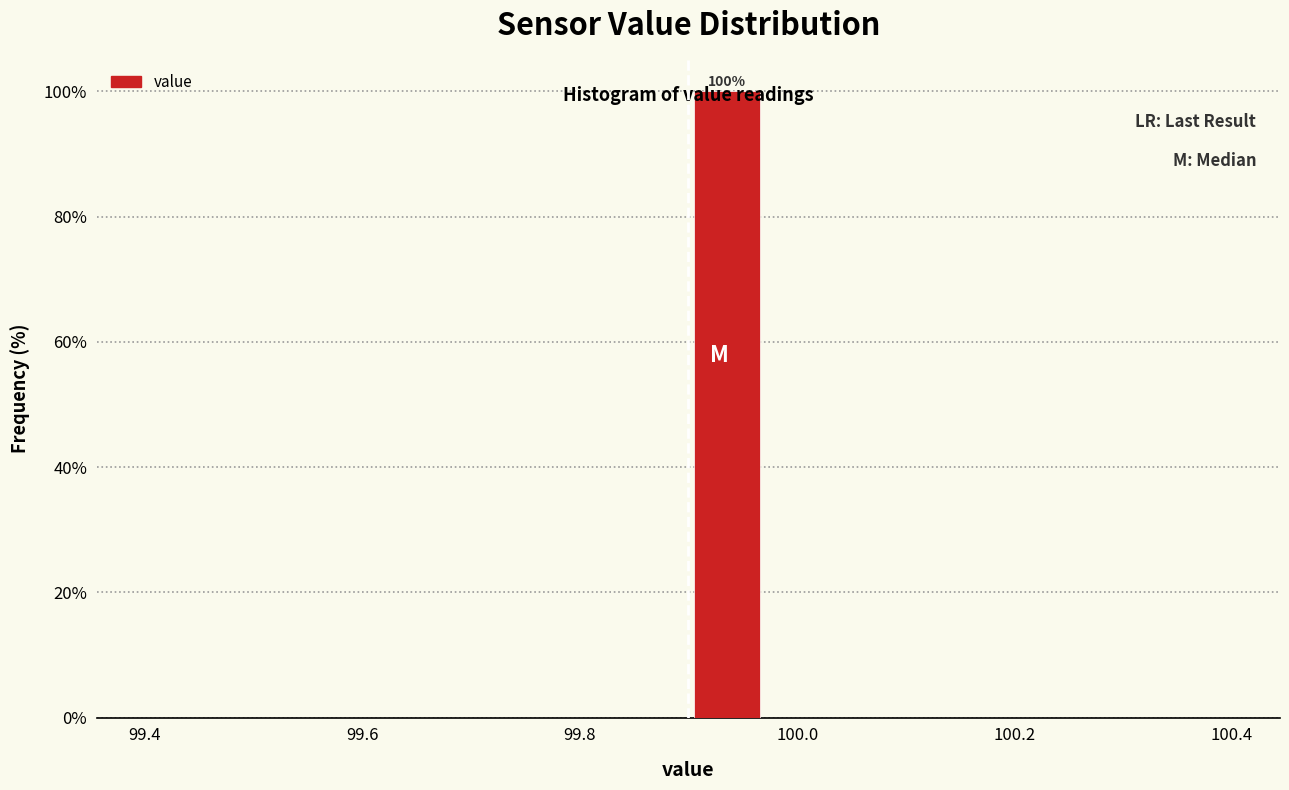

Read against the x-axis, roughly where is the centre of the tallest bar?

99.94